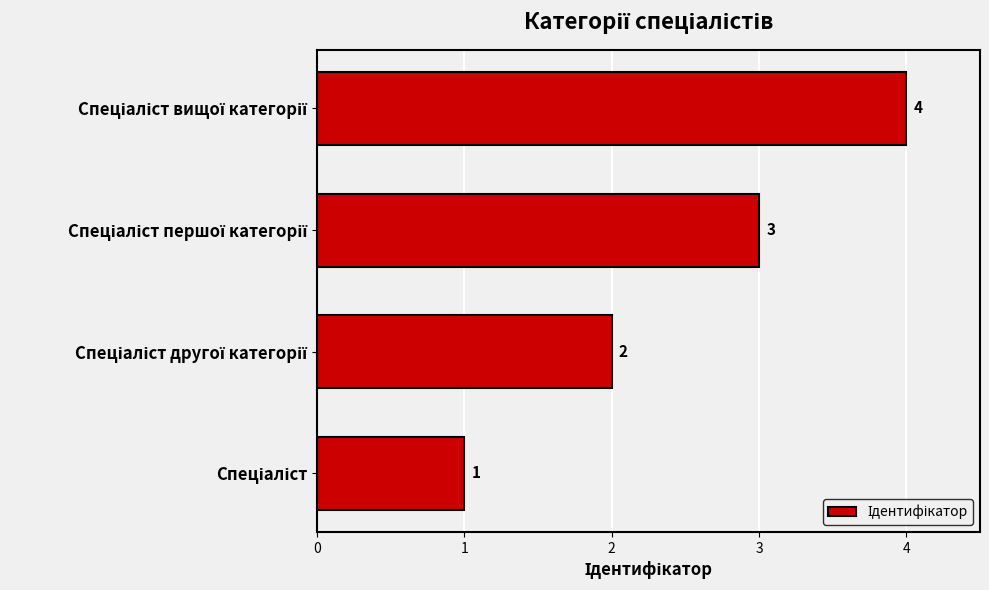

What is the sum of all values?

10